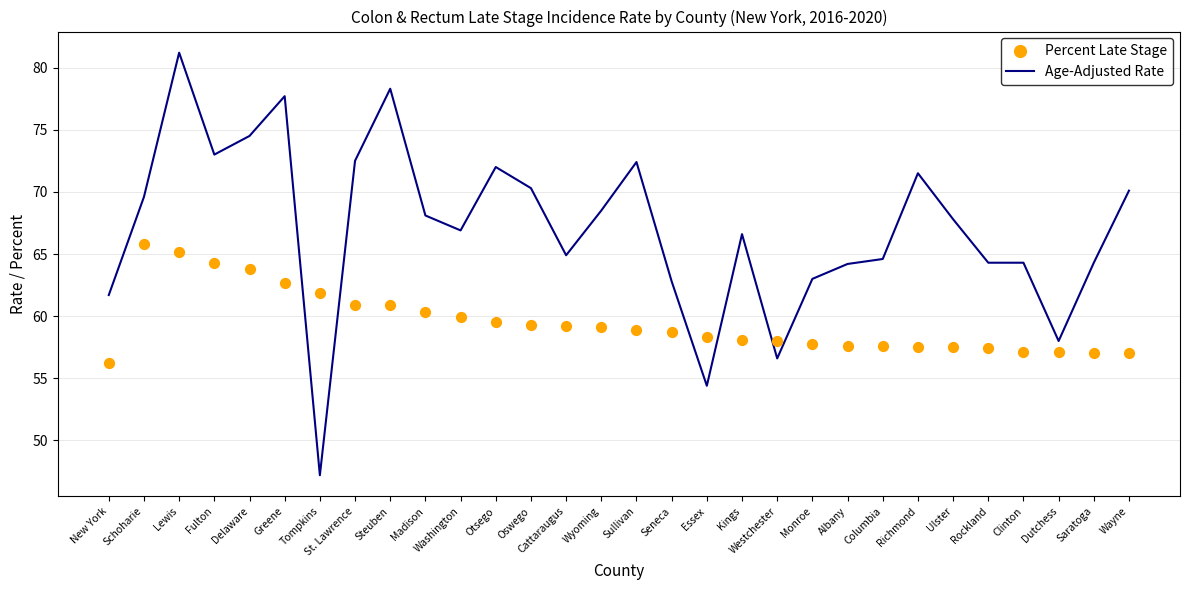

Which series contains the lowest Y value?

Age-Adjusted Rate